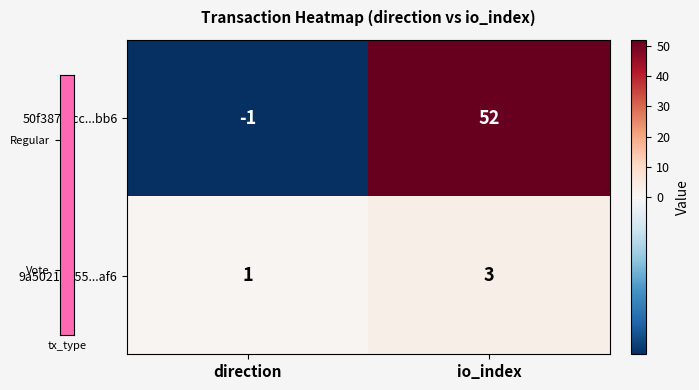

What is the difference between the highest and lowest values at io_index?

49